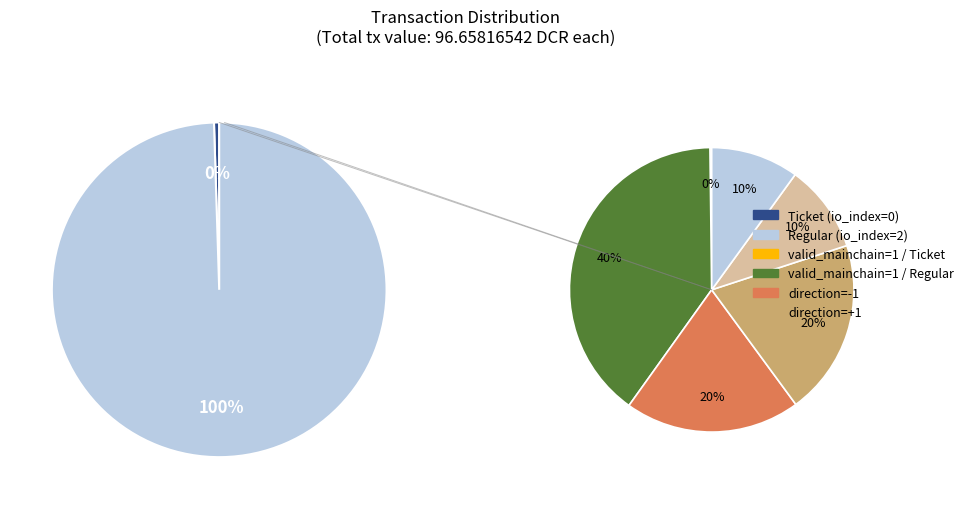

Rank the categories by value from lowest to highest.

Ticket, Regular